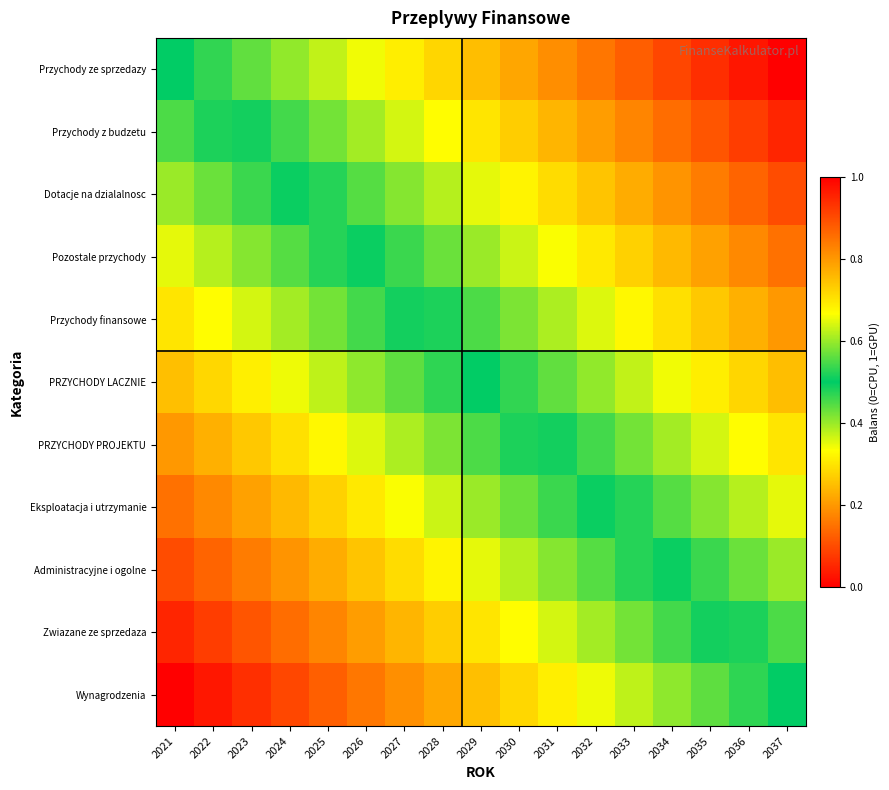

Which has a higher value, 2034 or 2027?

2034